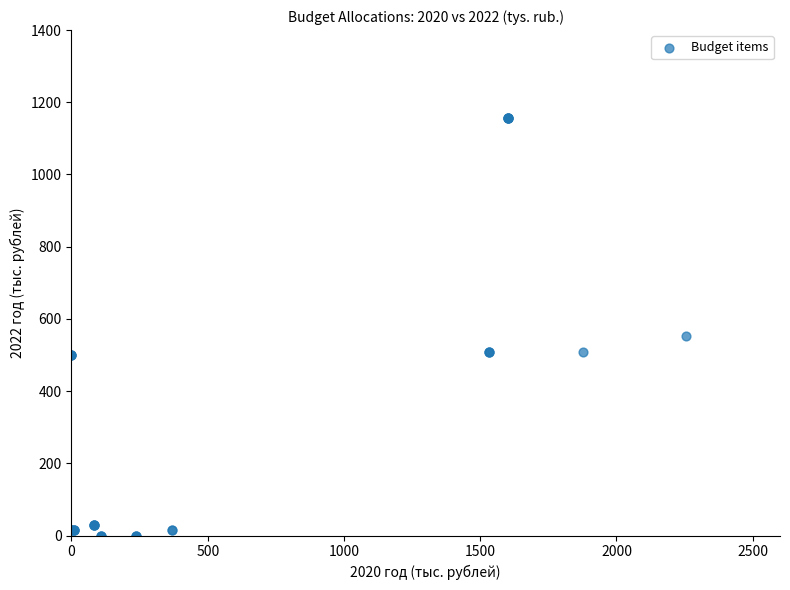

What Y value in the scatter plot is closest to 577?

554.0